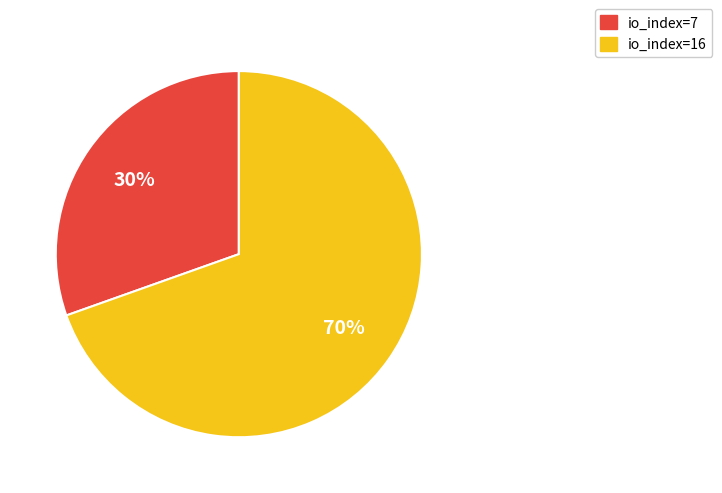

Which category has the smallest portion of the pie?

io_index=7